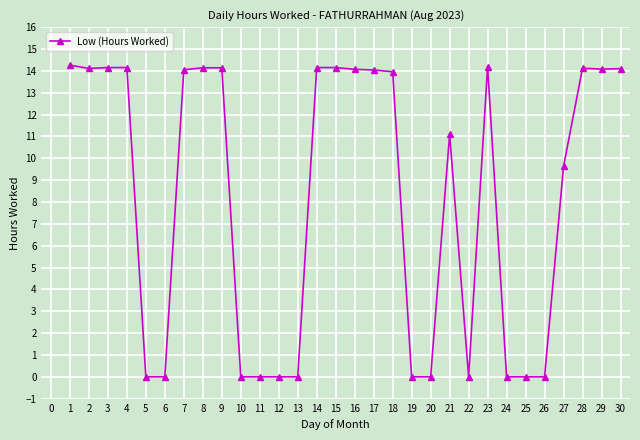

At which label is the value closest to 7?

27